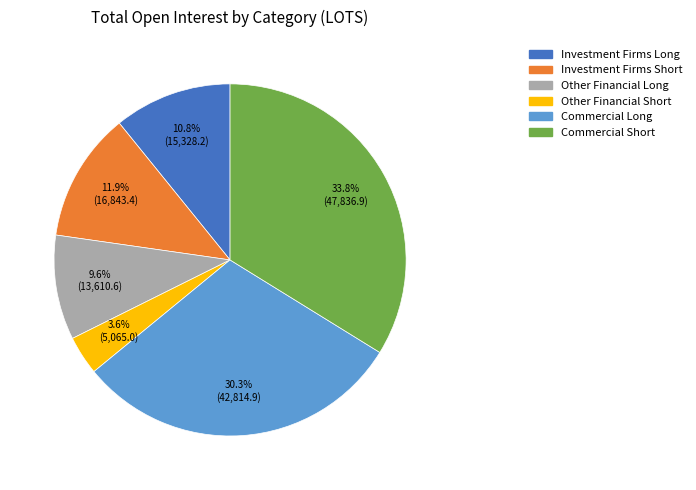

What percentage is the Investment Firms Long slice, to the nearest percent?

11%